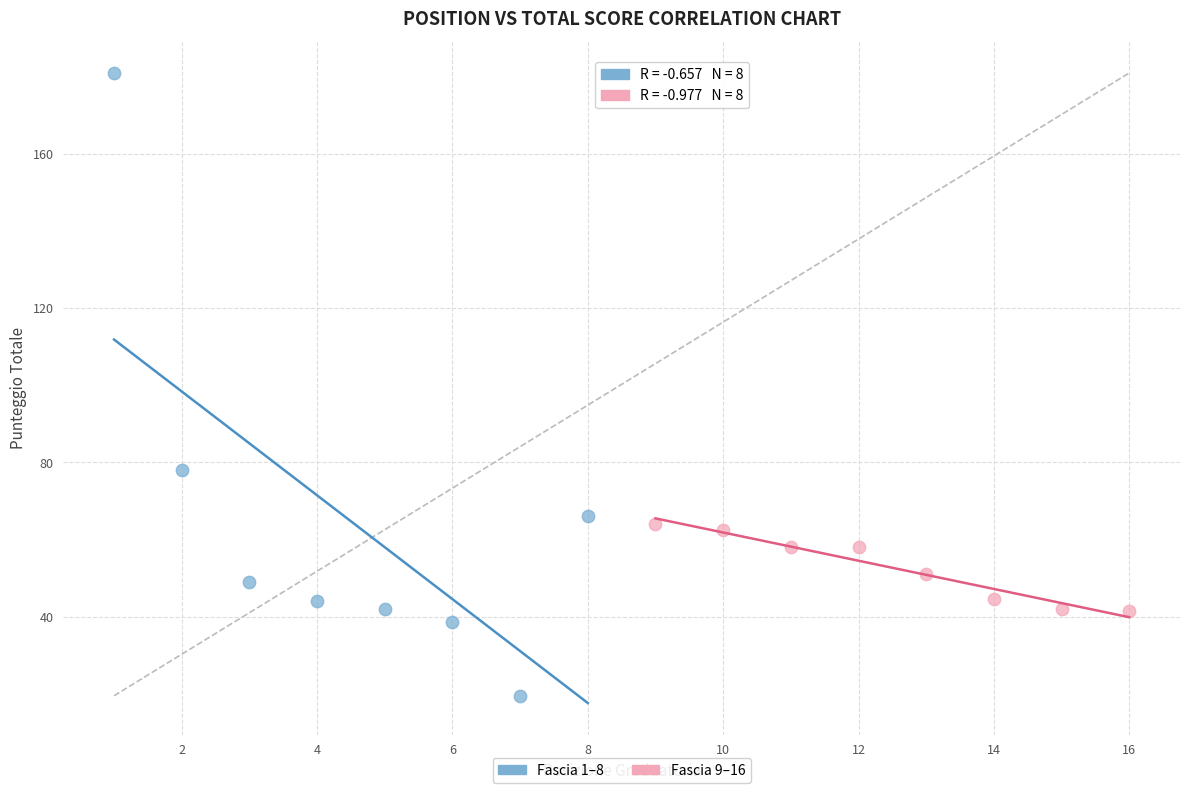

Which series reaches the maximum Y coordinate?

Fascia 1–8